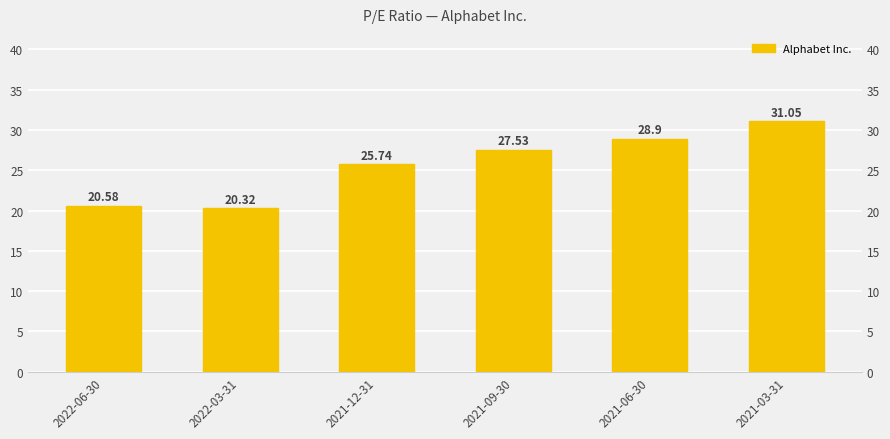

What is the maximum value shown in the chart?

31.1